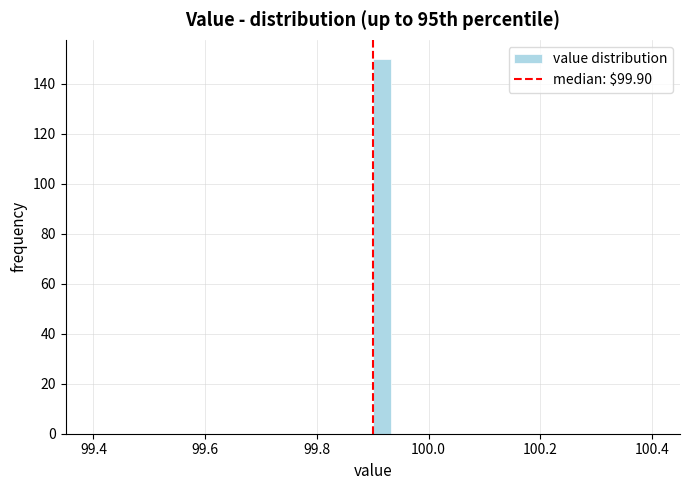

Around what value on the x-axis is the tallest bar? Give the approximate position of its centre, as read against the axis.

99.92